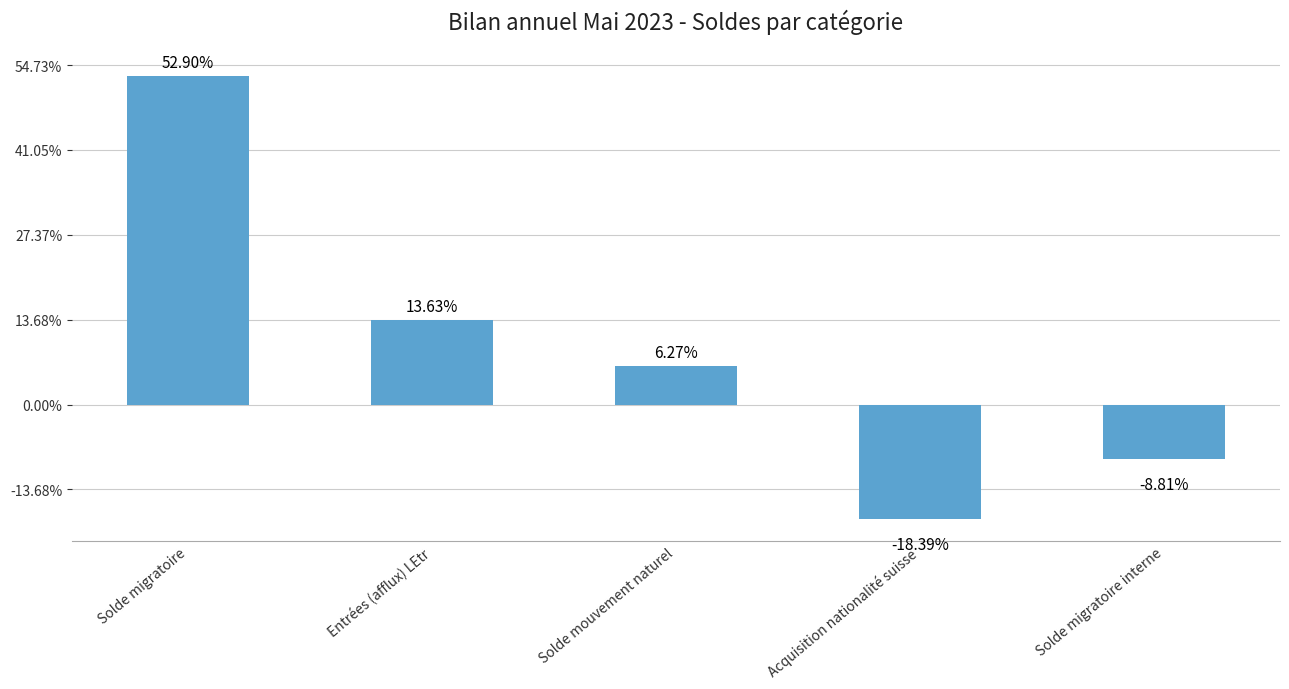

What position from the left is Entrées (afflux) LEtr?

2